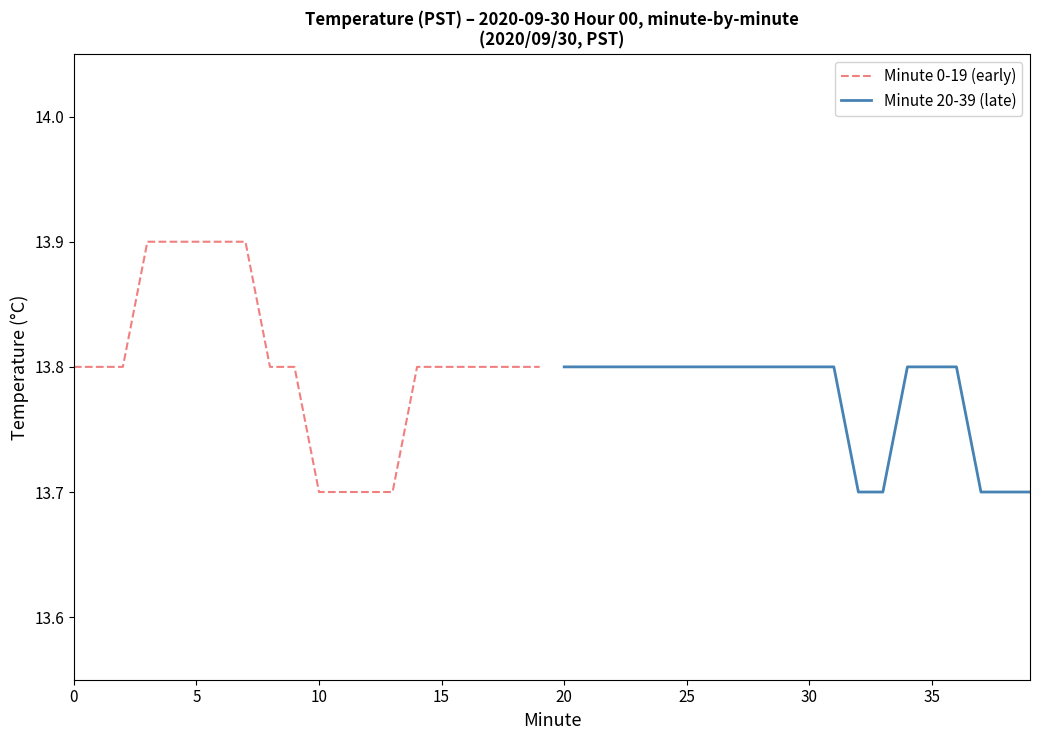

Is it true that Minute 0-19 (early) equals 13.9 at 5?

True